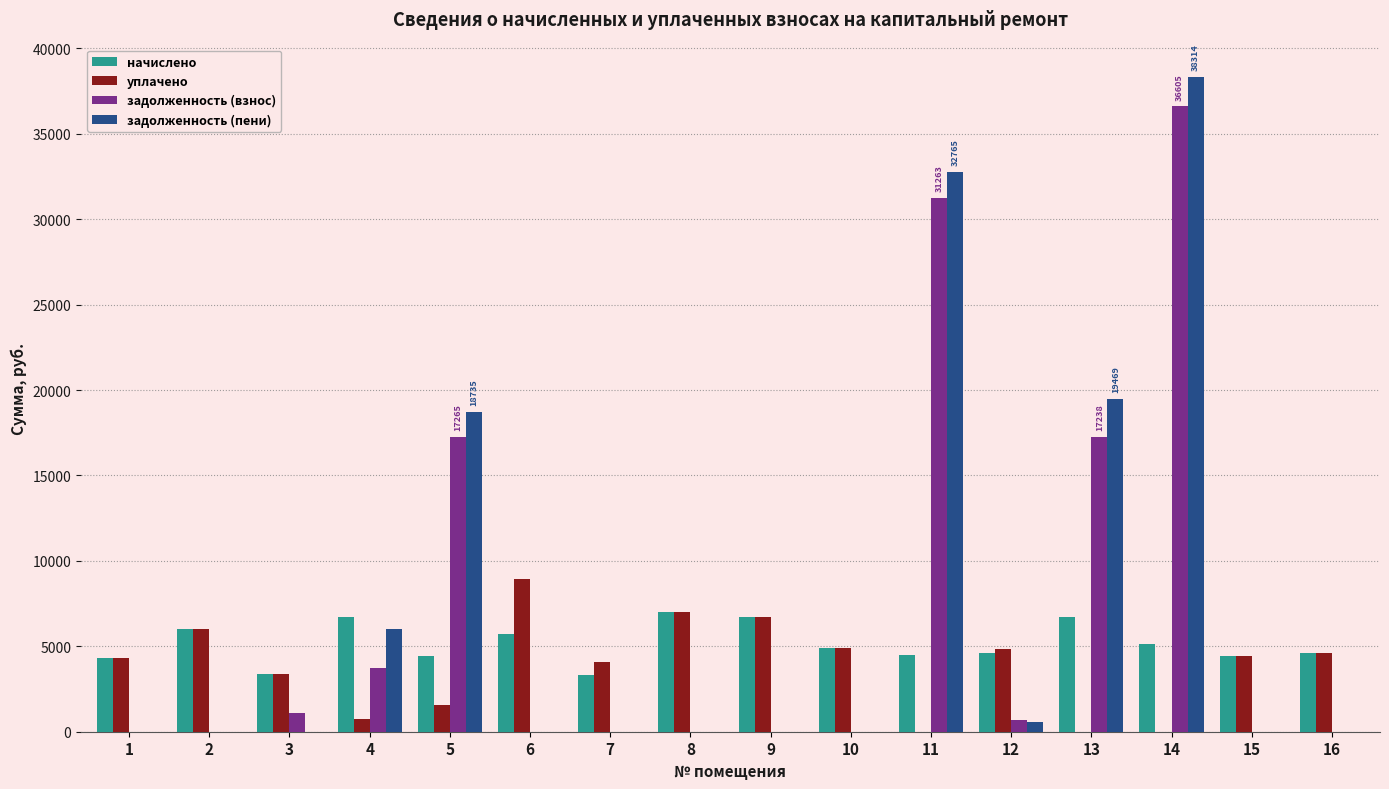

Which series has the widest spread of values?

задолженность (пени)